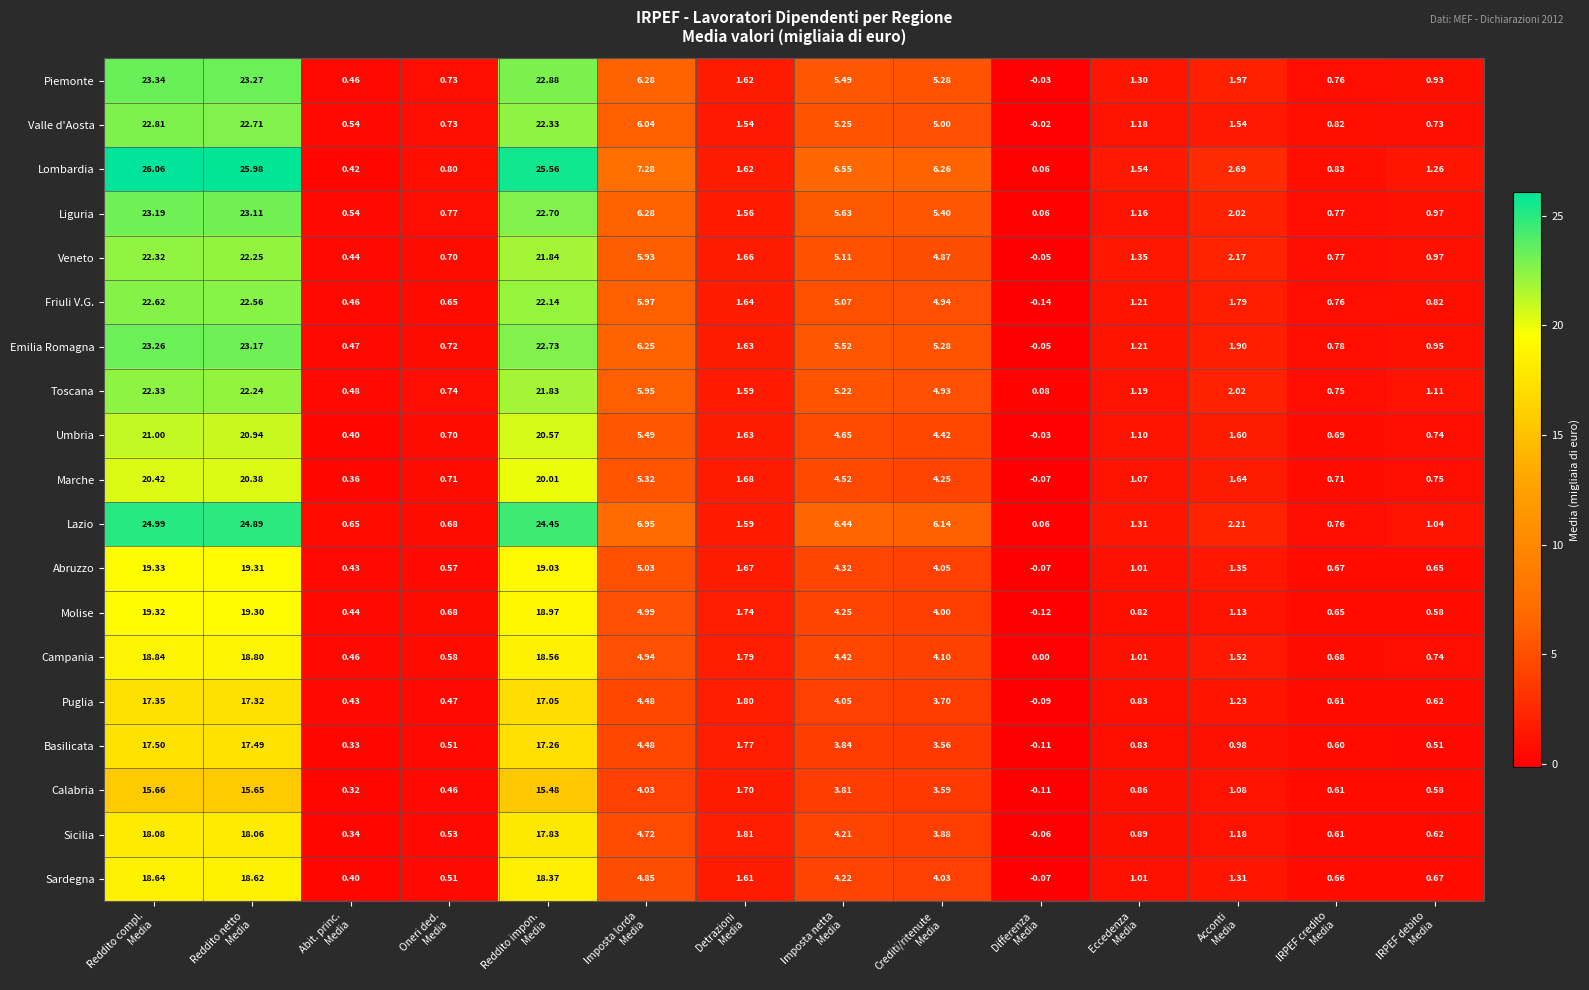

Which series has the largest total across all categories?

Lombardia